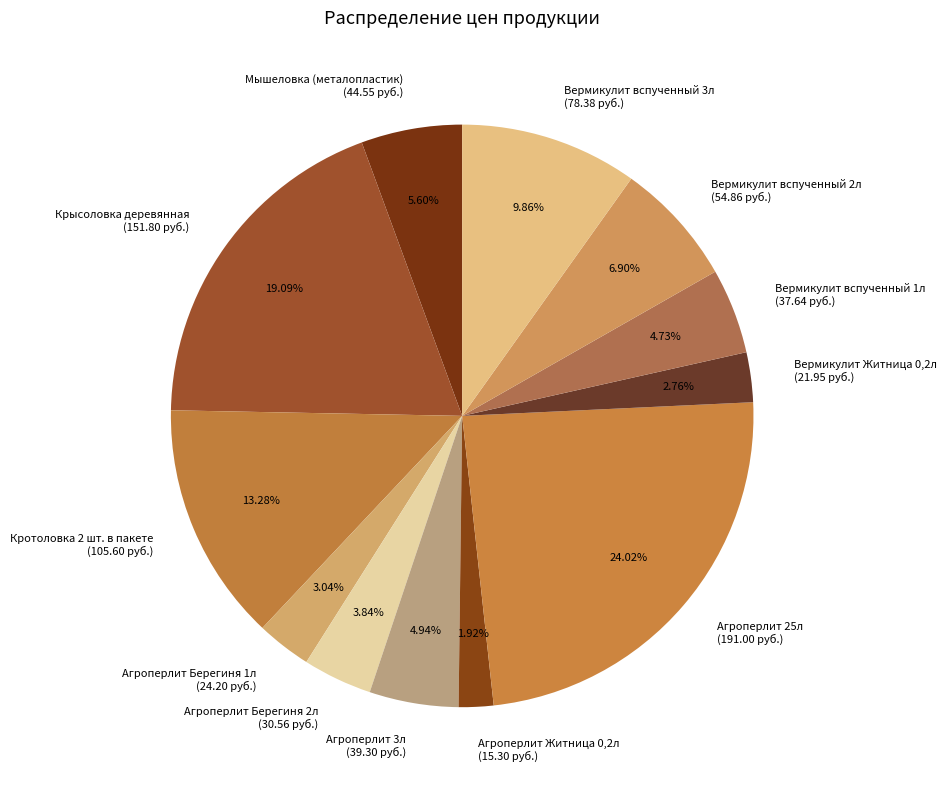

Combined, do Агроперлит Берегиня 1л and Агроперлит Житница 0,2л account for over 50%?

No